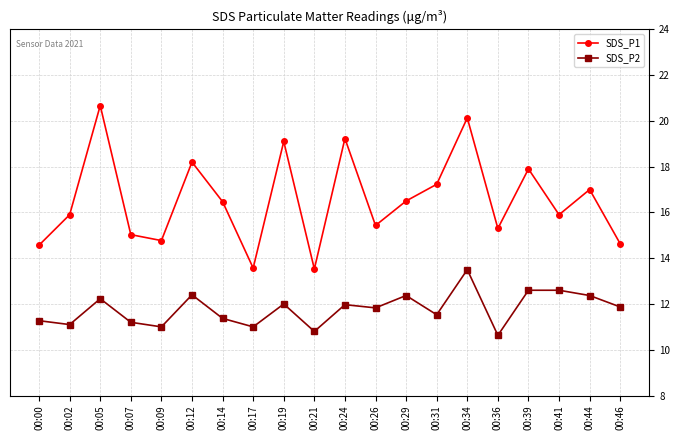

List the series in order of their peak value, highest first.

SDS_P1, SDS_P2